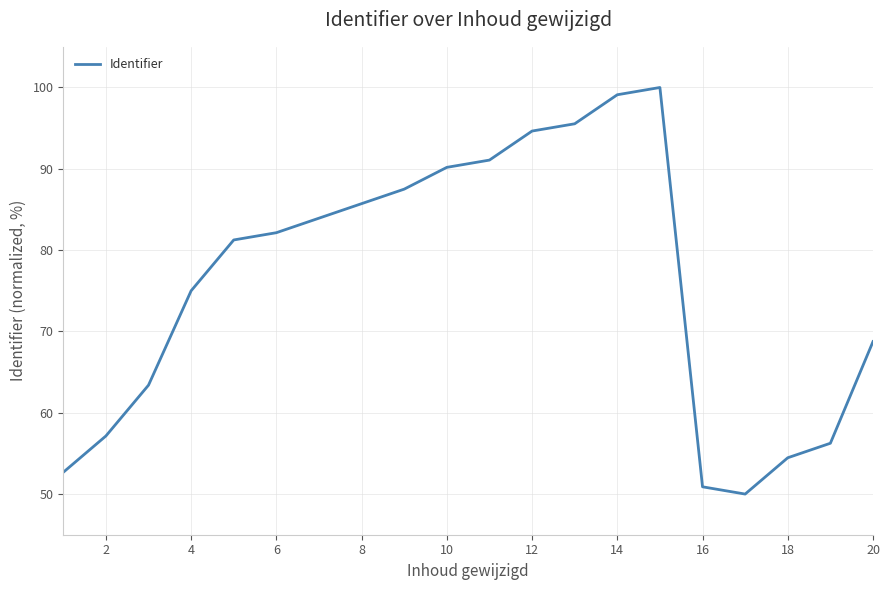

What is the minimum value shown in the chart?

50.0